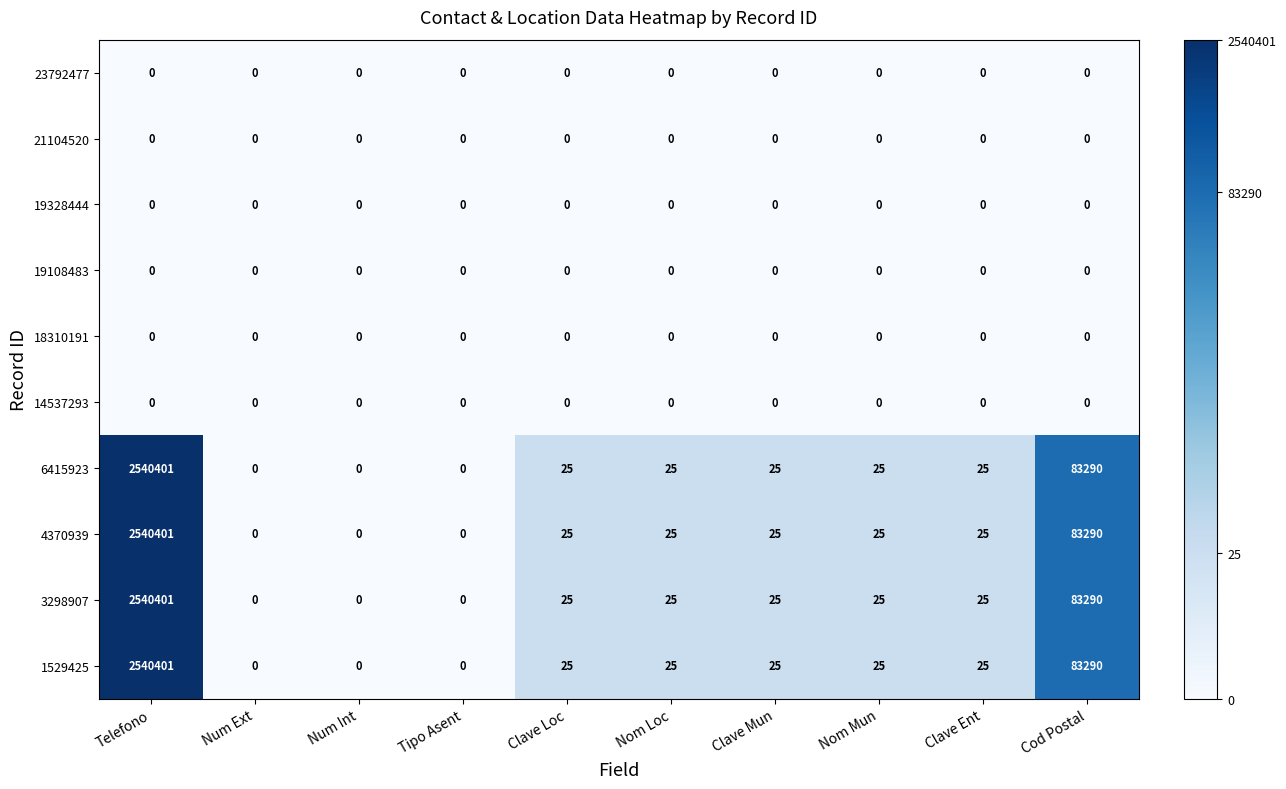

At which category is the sum across all series the highest?

Telefono